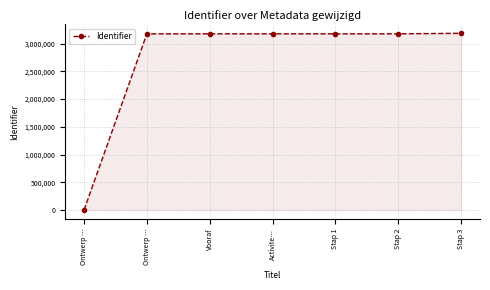

How many lines are shown in the chart?

1